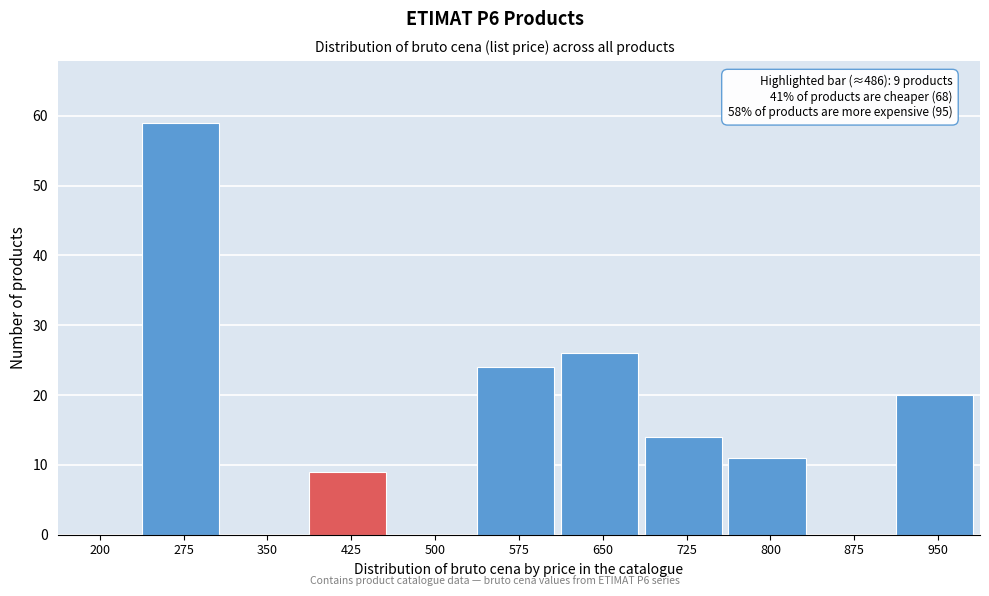

Reading left to right, list all the values displayed in this chart.

200=0	275=59	350=0	425=9	500=0	575=24	650=26	725=14	800=11	875=0	950=20